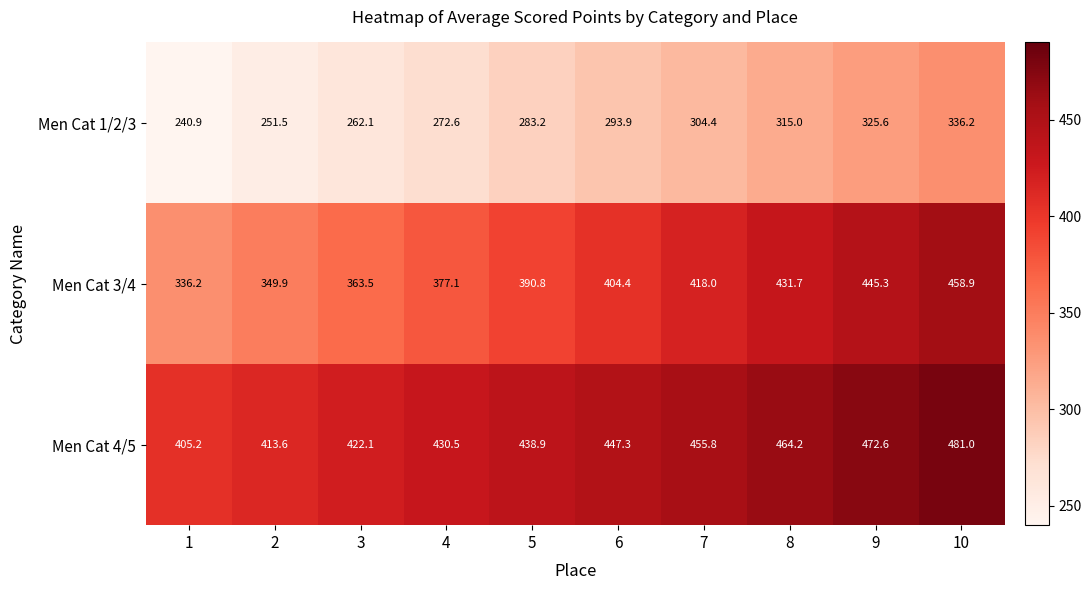

Which label corresponds to the smallest value in the chart?

1